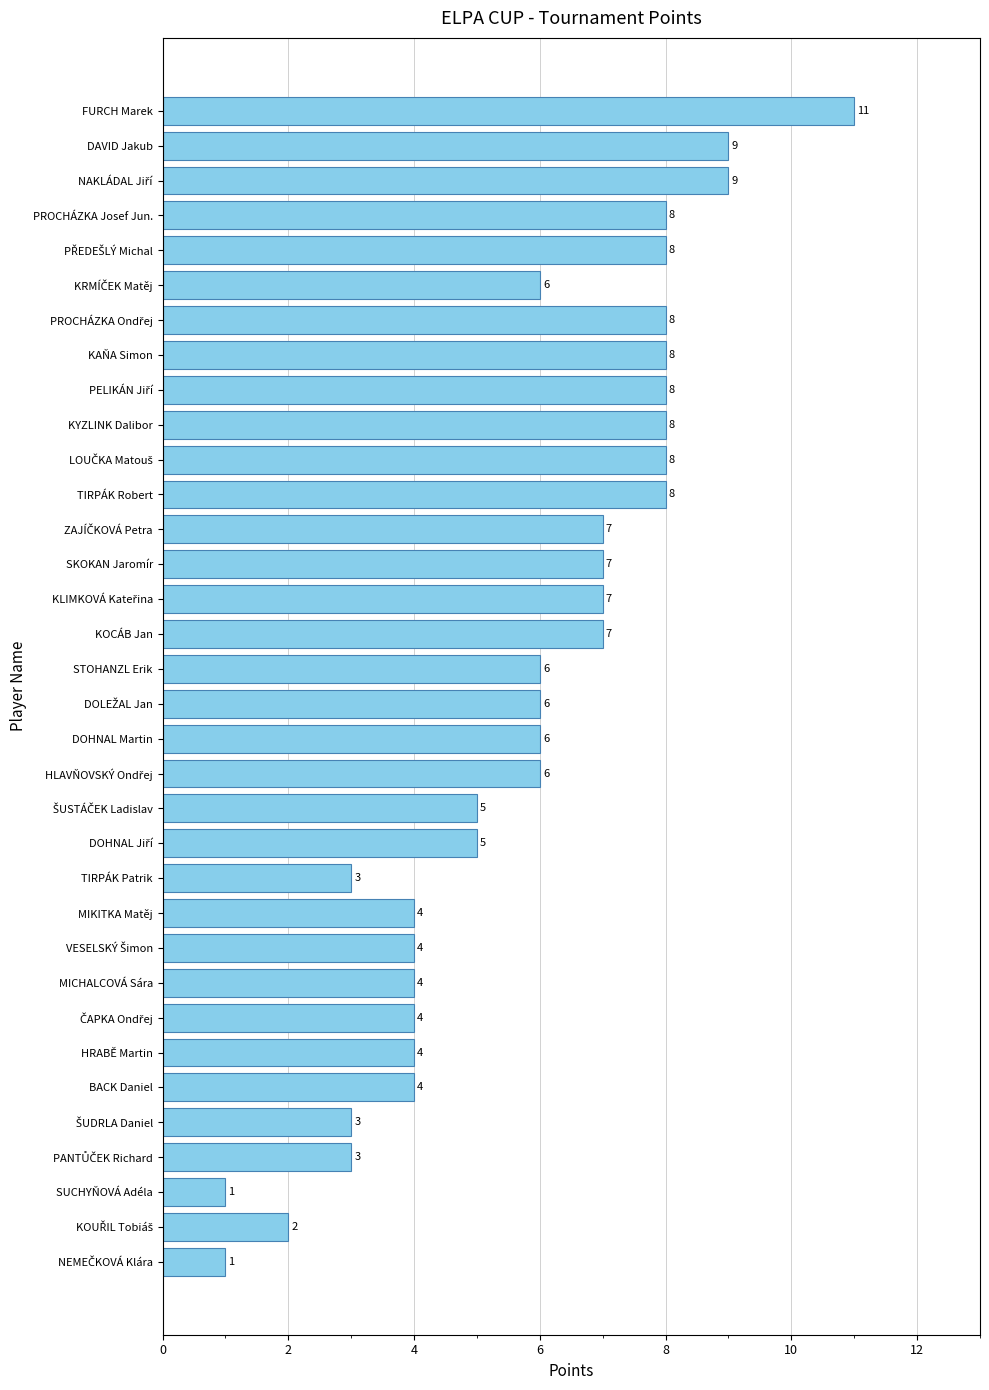

What is the maximum value shown in the chart?

11